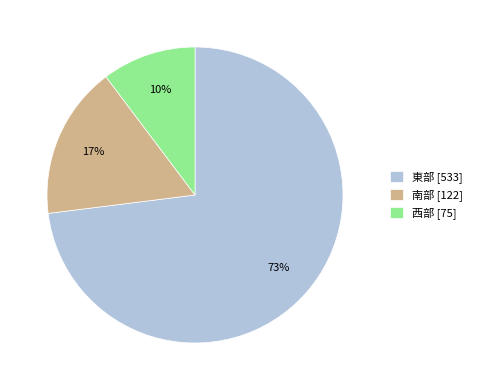

Does 西部 account for over 50% of the chart?

No